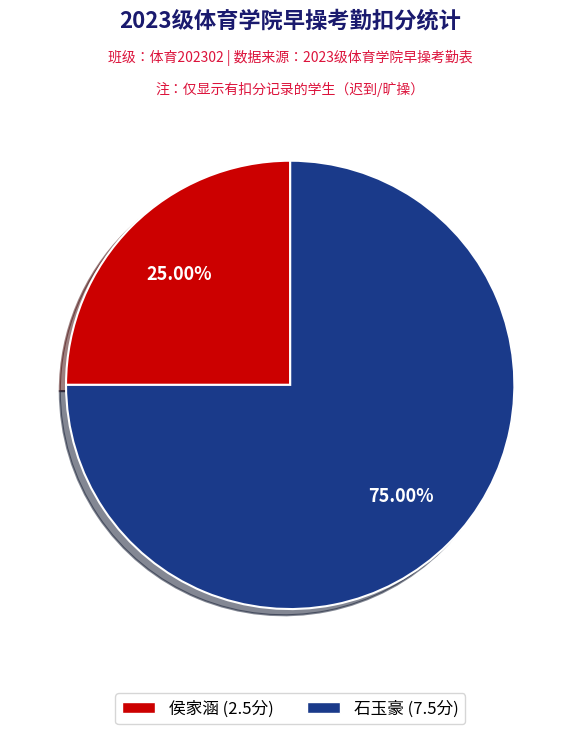

Approximately how many times larger is the value at 石玉豪 compared to 侯家涵?

3.0